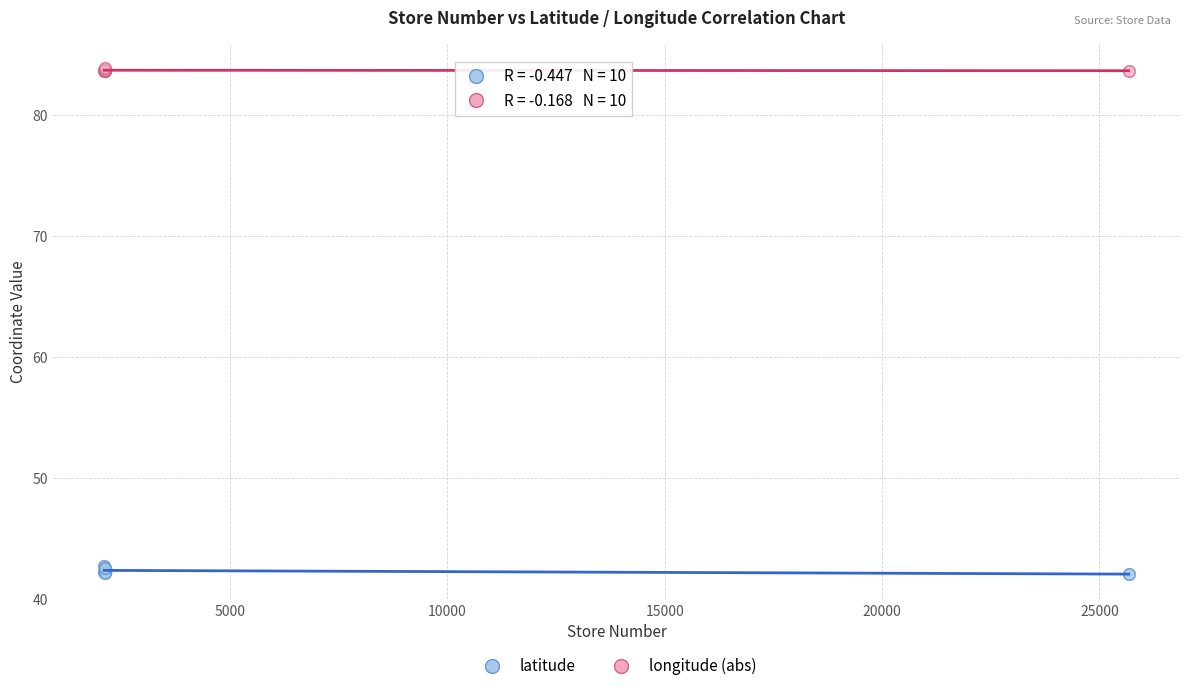

Which series reaches the minimum Y coordinate?

latitude